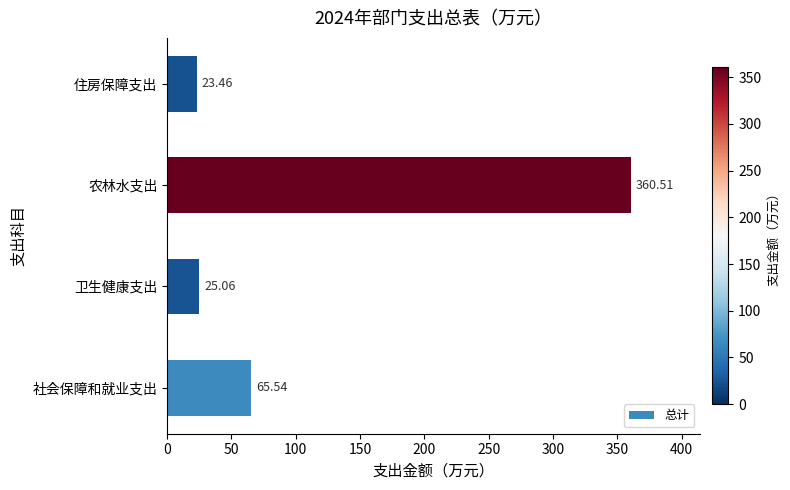

List the labels in order of value, largest first.

农林水支出, 社会保障和就业支出, 卫生健康支出, 住房保障支出